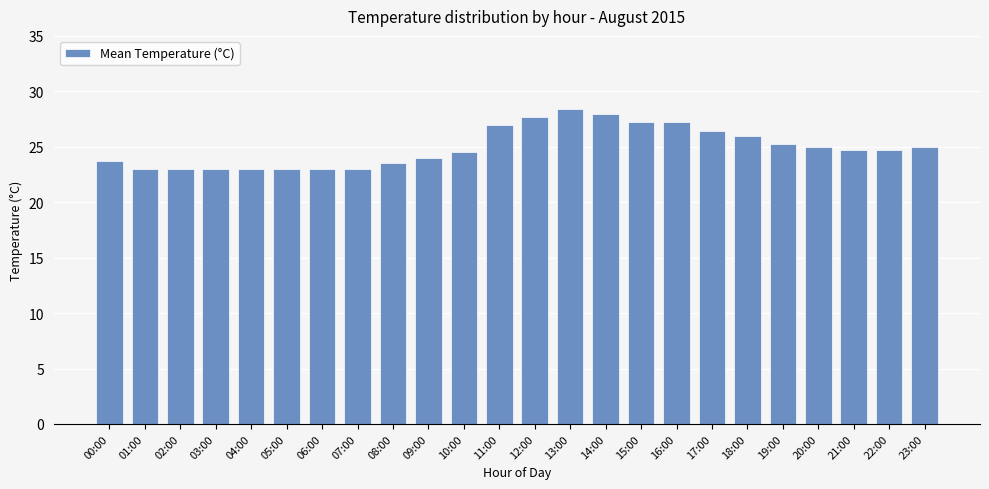

The chart shows a value of 35.3 at 21:00. True or false?

False